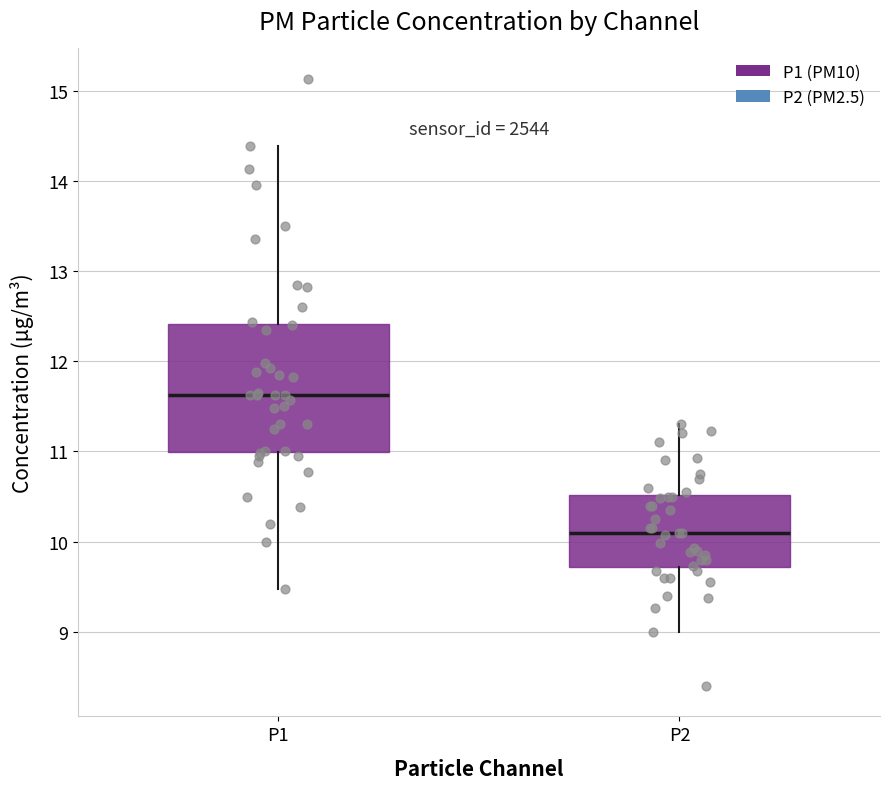

Which box is the tallest, from its lower edge to its upper edge?

P1